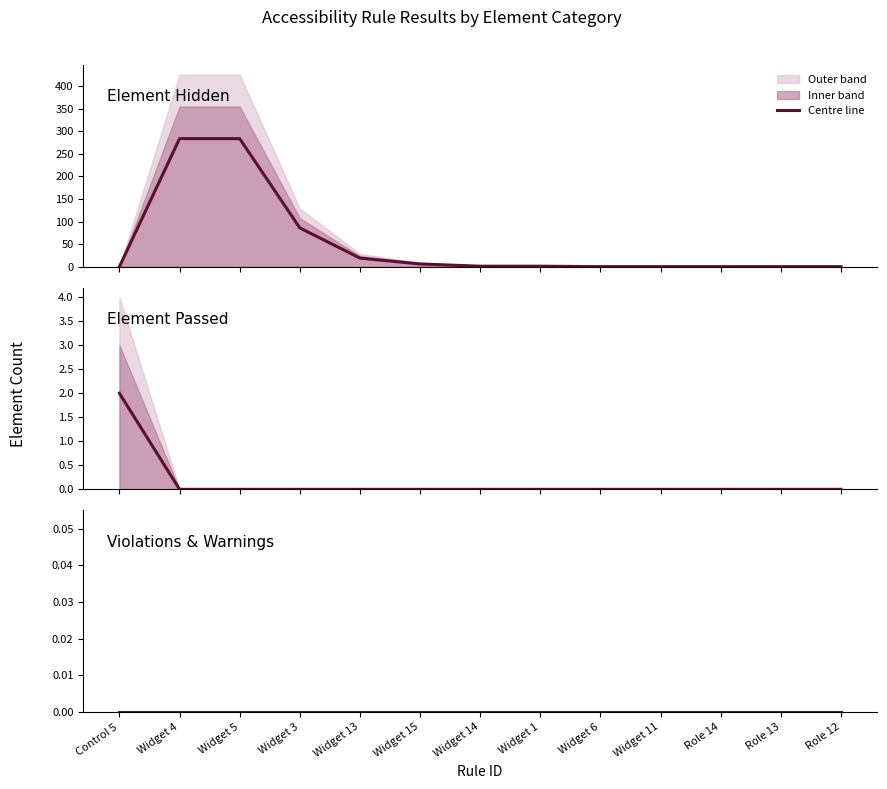

Is it true that Element Hidden equals -168 at Control 5?

False